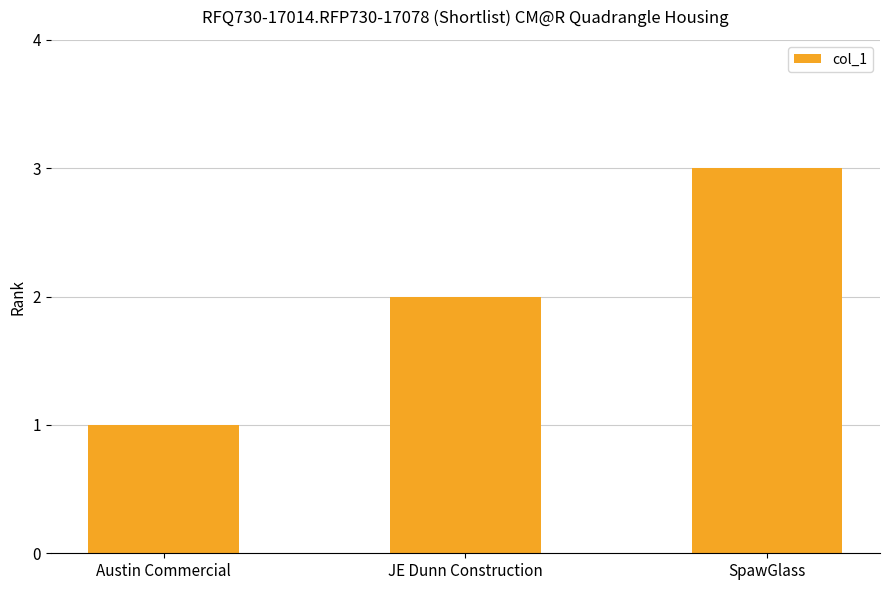

Reading left to right, what are all the values shown in this chart?

Austin Commercial=1	JE Dunn Construction=2	SpawGlass=3